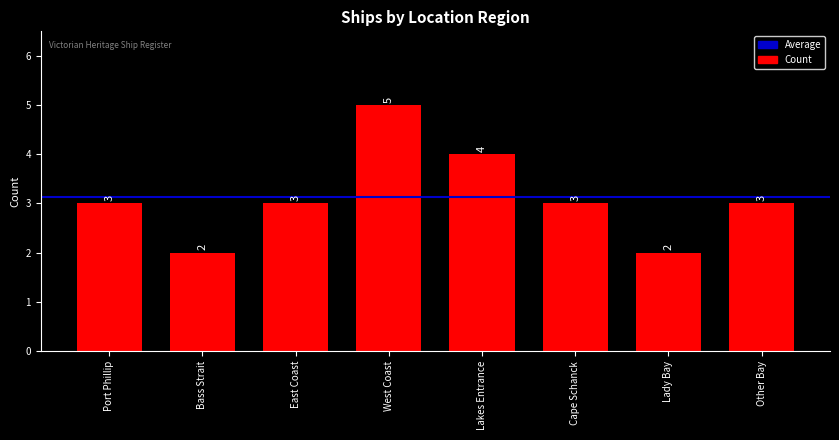

How many distinct data groups are displayed?

1